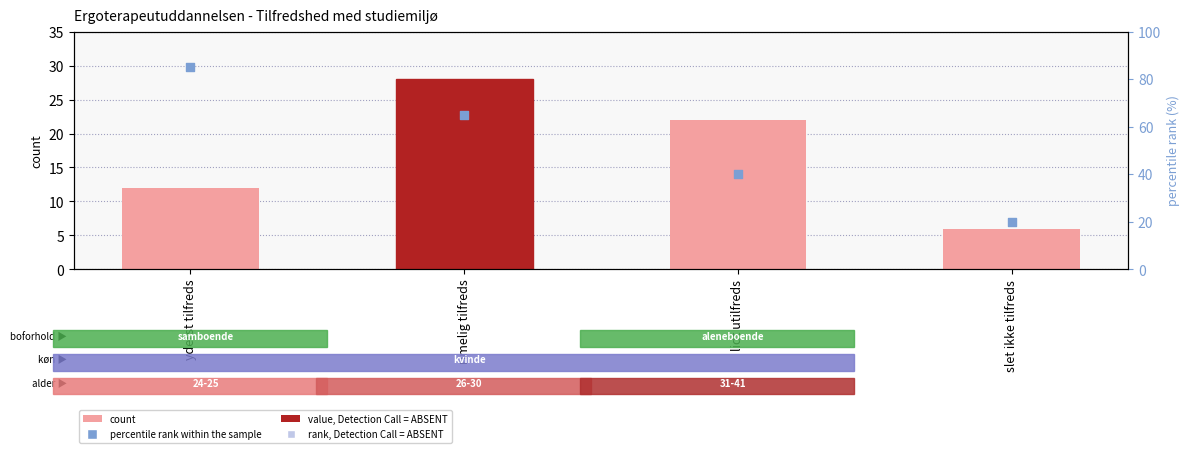

Which series reaches the minimum Y coordinate?

count